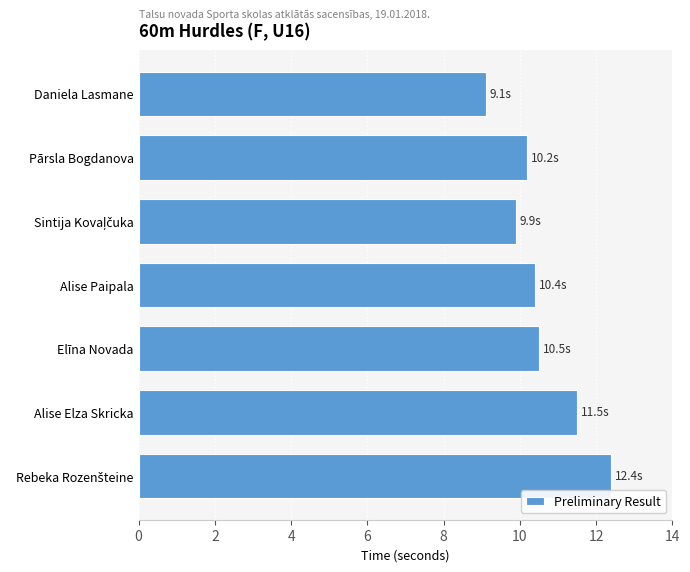

What is the minimum value shown in the chart?

9.1